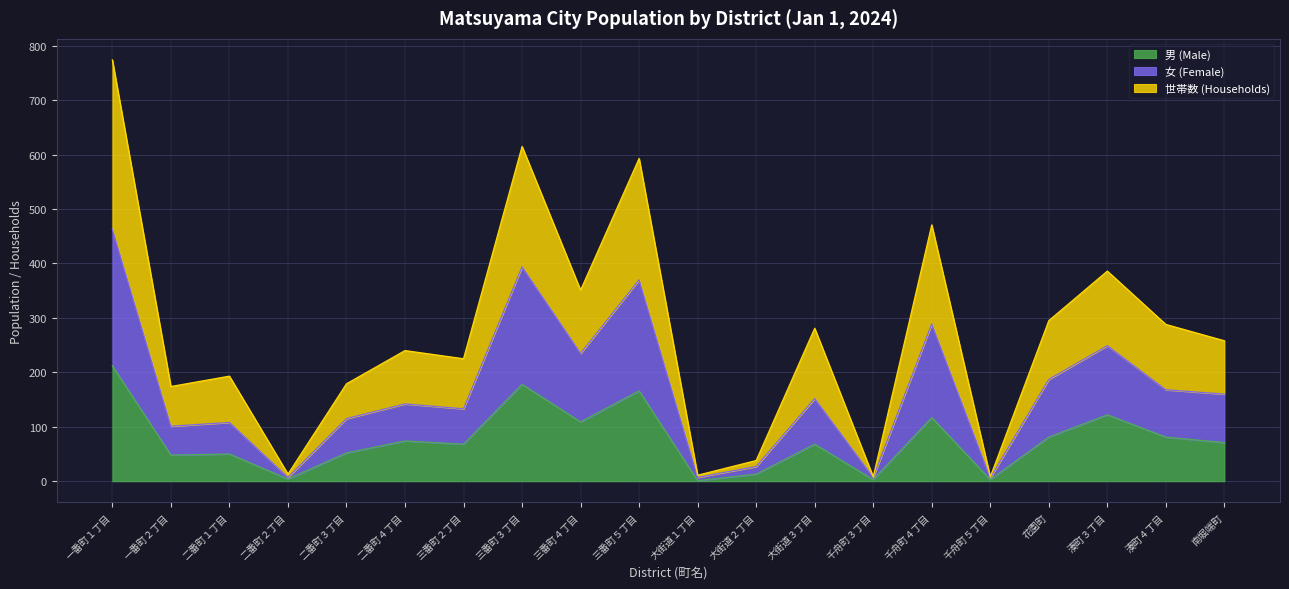

Where is the first local maximum for 男 (Male)?

二番町１丁目